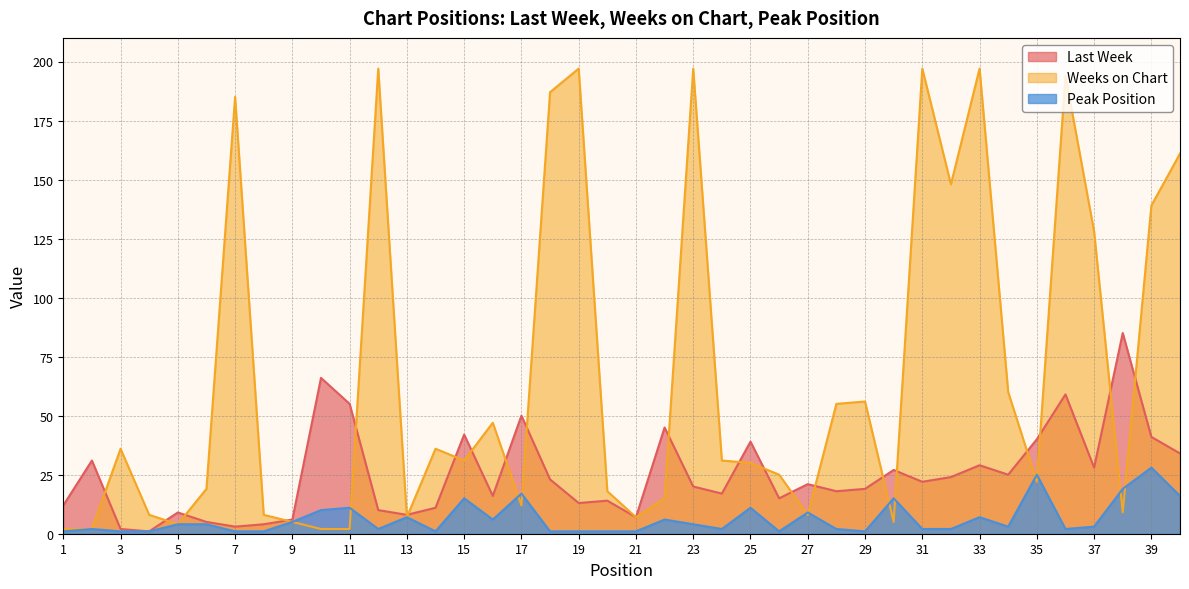

What is the value of the Weeks on Chart point at the 3rd from the left?

36